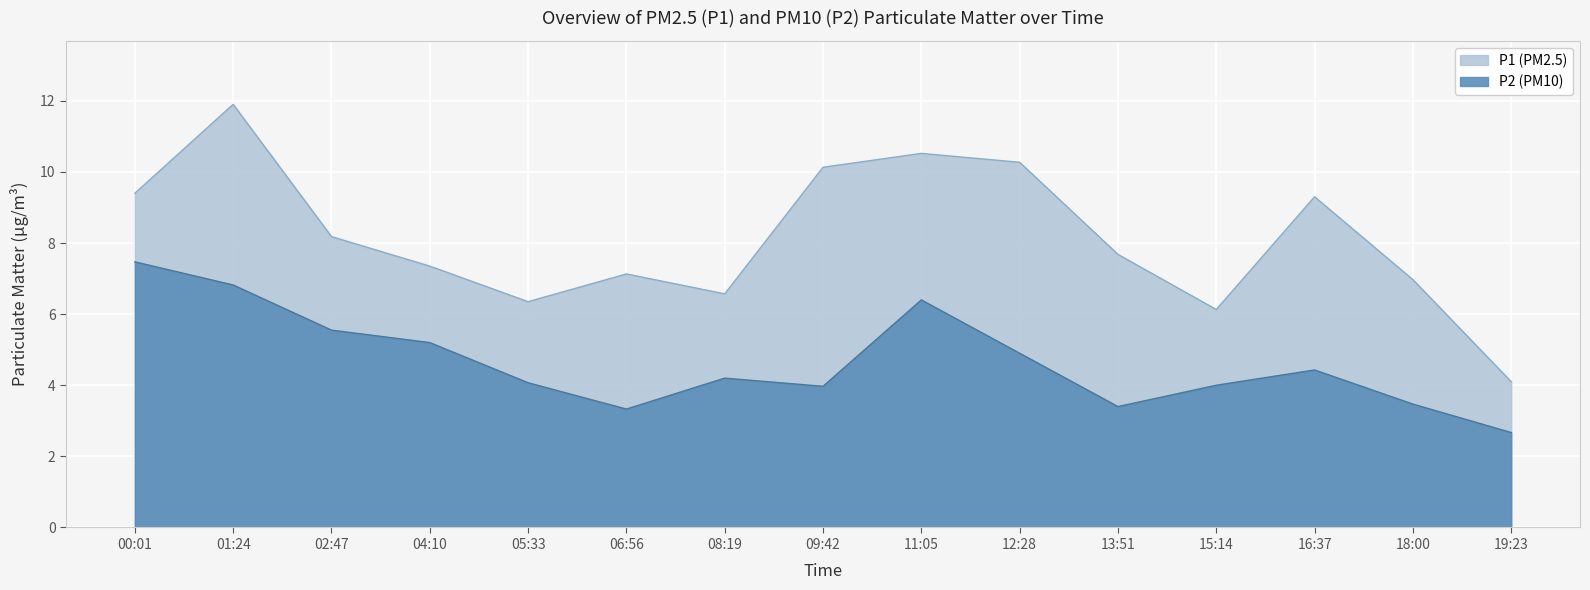

What is the sum of the P2 values at 16:37 and 02:47?

10.0